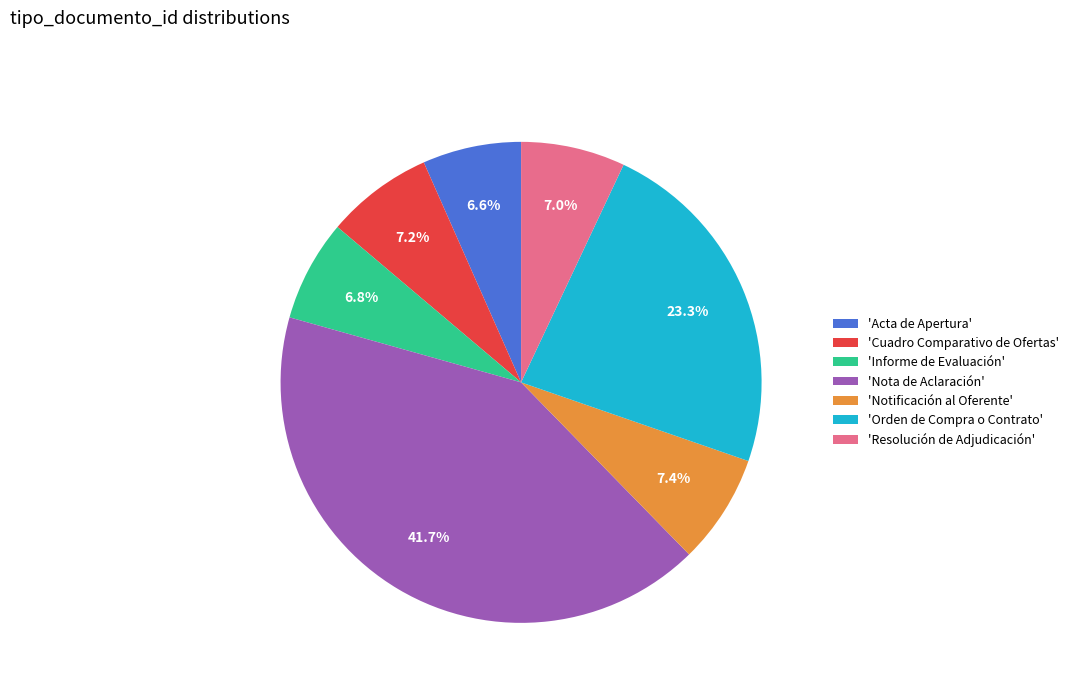

Between 'Acta de Apertura' and 'Notificación al Oferente', which is larger?

'Notificación al Oferente'